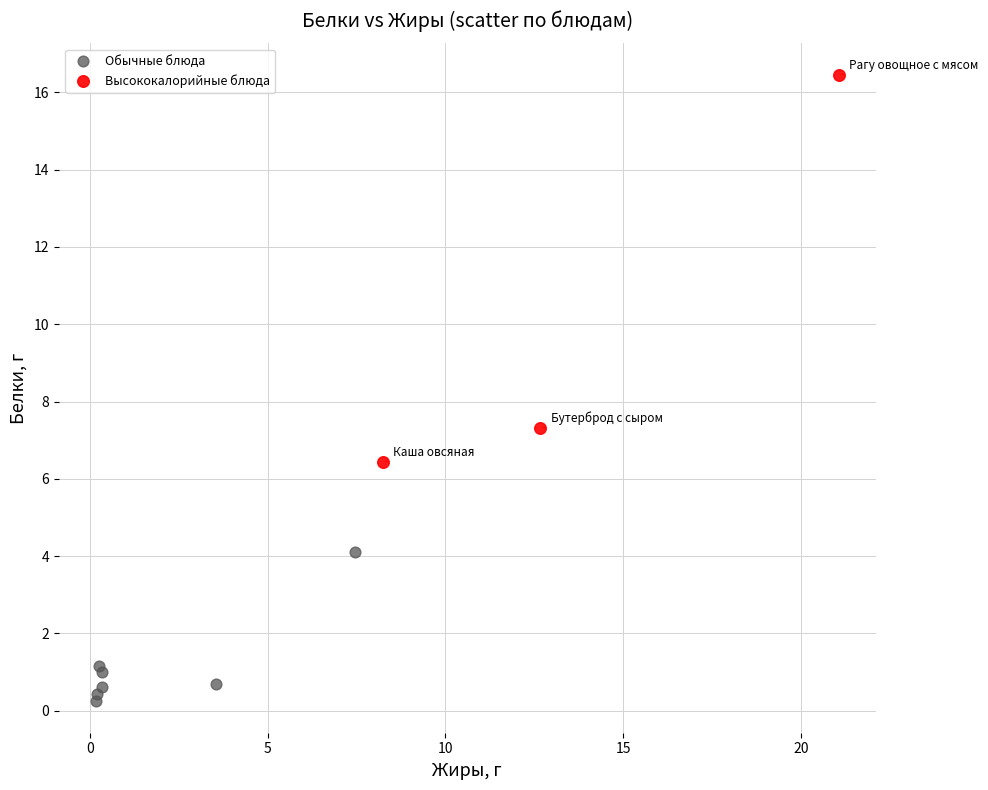

What are all the series names shown in the legend?

Обычные блюда, Высококалорийные блюда